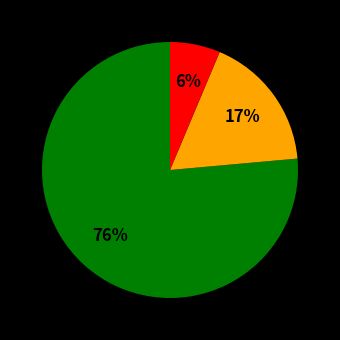

How many slices are in this pie chart?

3